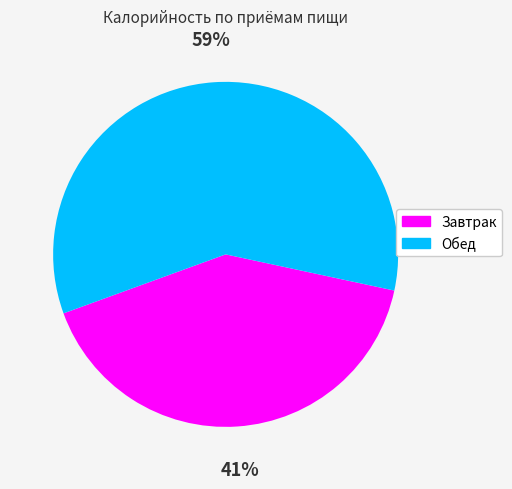

Which slice represents more than half of the pie?

Обед